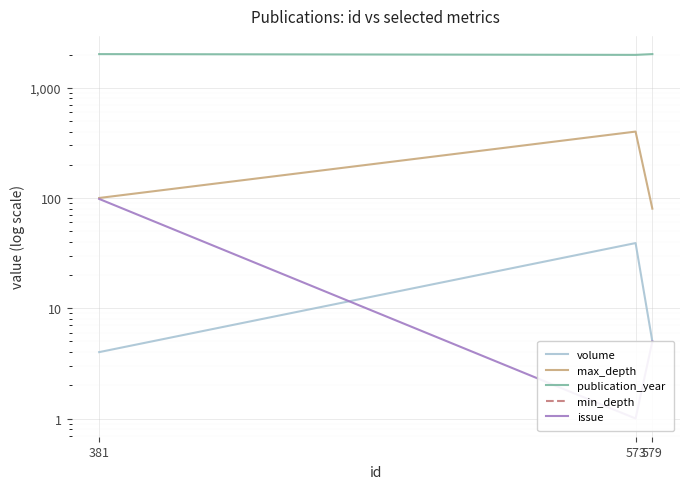

Which series has the largest total across all categories?

publication_year